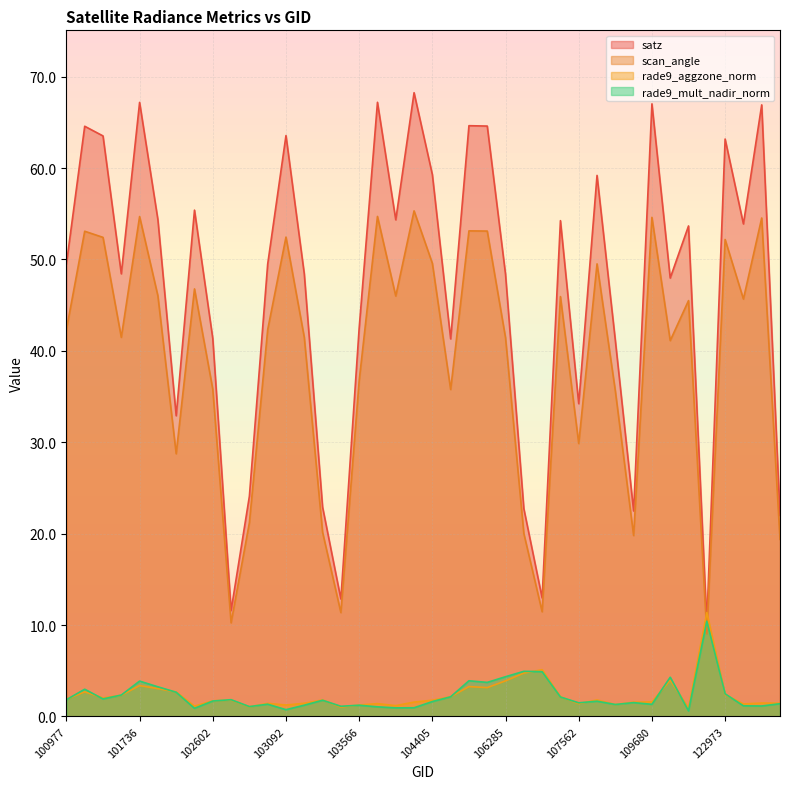

Reading right to left, list all the values displayed in this chart.

satz: 137418=22.0	132036=66.9	124044=53.9	122973=63.2	119657=10.2	115692=53.7	112917=48.0	109680=67.0	109147=22.5	108090=41.1	107923=59.2	107562=34.2	107043=54.2	106642=13.0	106467=22.7	106285=48.4	106098=64.6	106098=64.6	104522=41.3	104405=59.3	104397=68.2	103811=54.3	103694=67.2	103566=42.5	103448=12.8	103330=22.9	103211=48.4	103092=63.6	102964=49.5	102845=24.1	102724=11.6	102602=41.4	102352=55.4	101986=32.9	101858=54.4	101736=67.2	101234=48.4	101111=63.5	101102=64.6	100977=49.5
scan_angle: 137418=19.4	132036=54.5	124044=45.7	122973=52.2	119657=9.0	115692=45.5	112917=41.1	109680=54.6	109147=19.8	108090=35.6	107923=49.5	107562=29.9	107043=45.9	106642=11.4	106467=20.0	106285=41.4	106098=53.1	106098=53.1	104522=35.8	104405=49.6	104397=55.3	103811=46.0	103694=54.7	103566=36.7	103448=11.4	103330=20.2	103211=41.5	103092=52.5	102964=42.3	102845=21.2	102724=10.2	102602=35.8	102352=46.8	101986=28.7	101858=46.0	101736=54.7	101234=41.5	101111=52.4	101102=53.1	100977=42.3
rade9_aggzone_norm: 137418=1.4	132036=1.5	124044=1.4	122973=2.4	119657=11.4	115692=0.9	112917=4.0	109680=1.6	109147=1.6	108090=1.3	107923=1.8	107562=1.4	107043=2.1	106642=5.1	106467=4.7	106285=3.9	106098=3.2	106098=3.3	104522=2.1	104405=1.8	104397=1.6	103811=1.2	103694=1.4	103566=1.2	103448=1.0	103330=1.8	103211=1.4	103092=1.2	102964=1.4	102845=1.0	102724=1.8	102602=1.7	102352=1.1	101986=2.7	101858=3.0	101736=3.4	101234=2.3	101111=2.0	101102=2.7	100977=1.9
rade9_mult_nadir_norm: 137418=1.4	132036=1.1	124044=1.2	122973=2.5	119657=10.4	115692=0.6	112917=4.3	109680=1.3	109147=1.5	108090=1.3	107923=1.7	107562=1.5	107043=2.1	106642=4.9	106467=4.9	106285=4.3	106098=3.7	106098=3.9	104522=2.1	104405=1.6	104397=0.9	103811=0.9	103694=1.0	103566=1.2	103448=1.1	103330=1.8	103211=1.2	103092=0.7	102964=1.3	102845=1.1	102724=1.8	102602=1.7	102352=0.9	101986=2.6	101858=3.2	101736=3.9	101234=2.3	101111=1.9	101102=3.0	100977=1.8